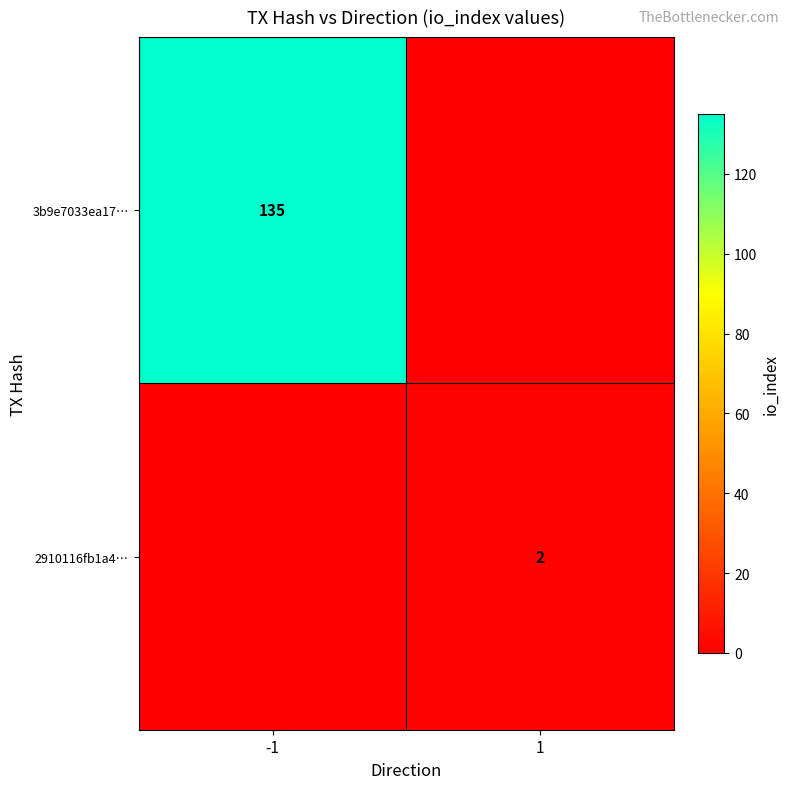

The 2910116fb1a4… series shows 2 at 1. True or false?

True